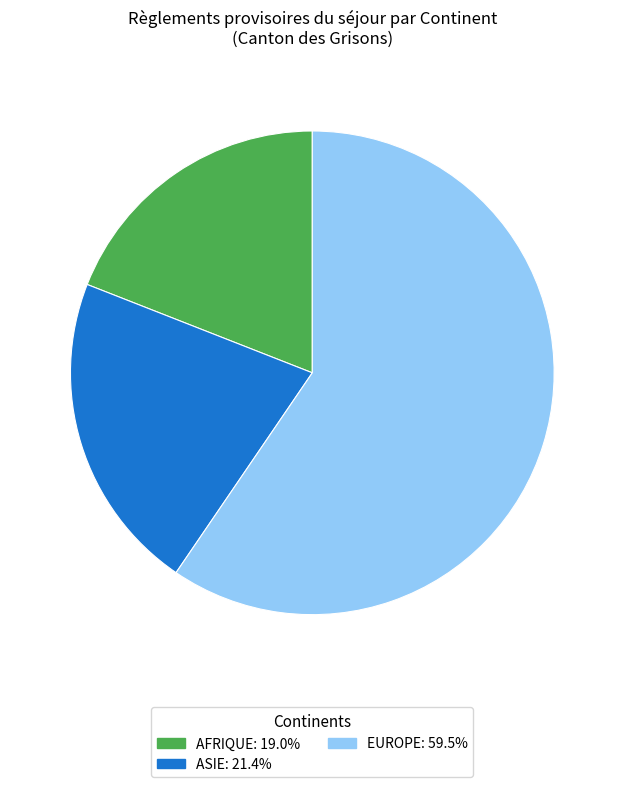

How many slices are in this pie chart?

3